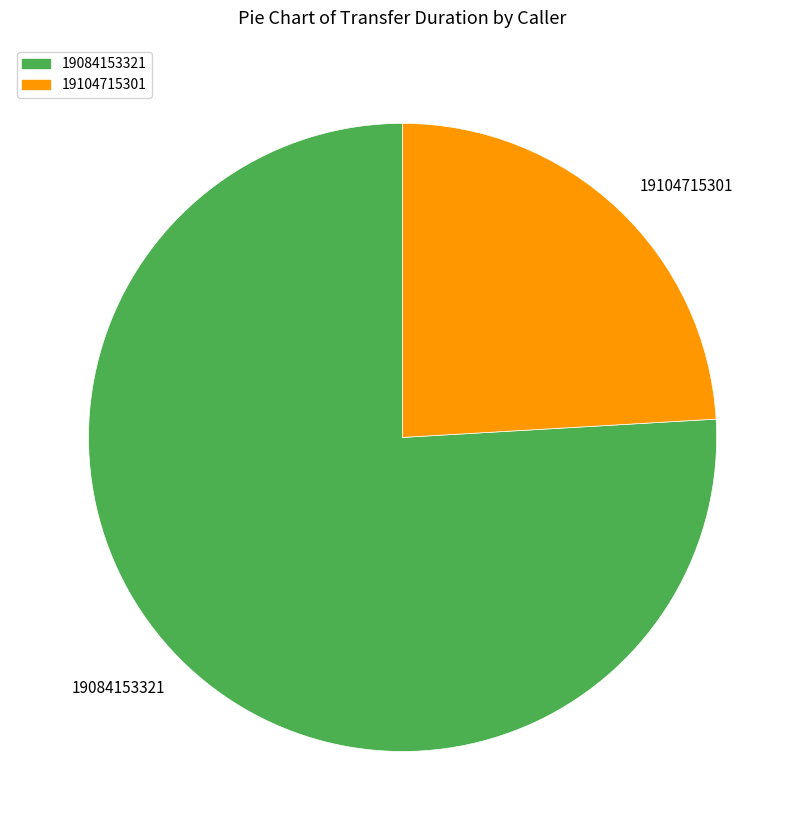

Is it true that 19104715301 is 24% of the pie?

True